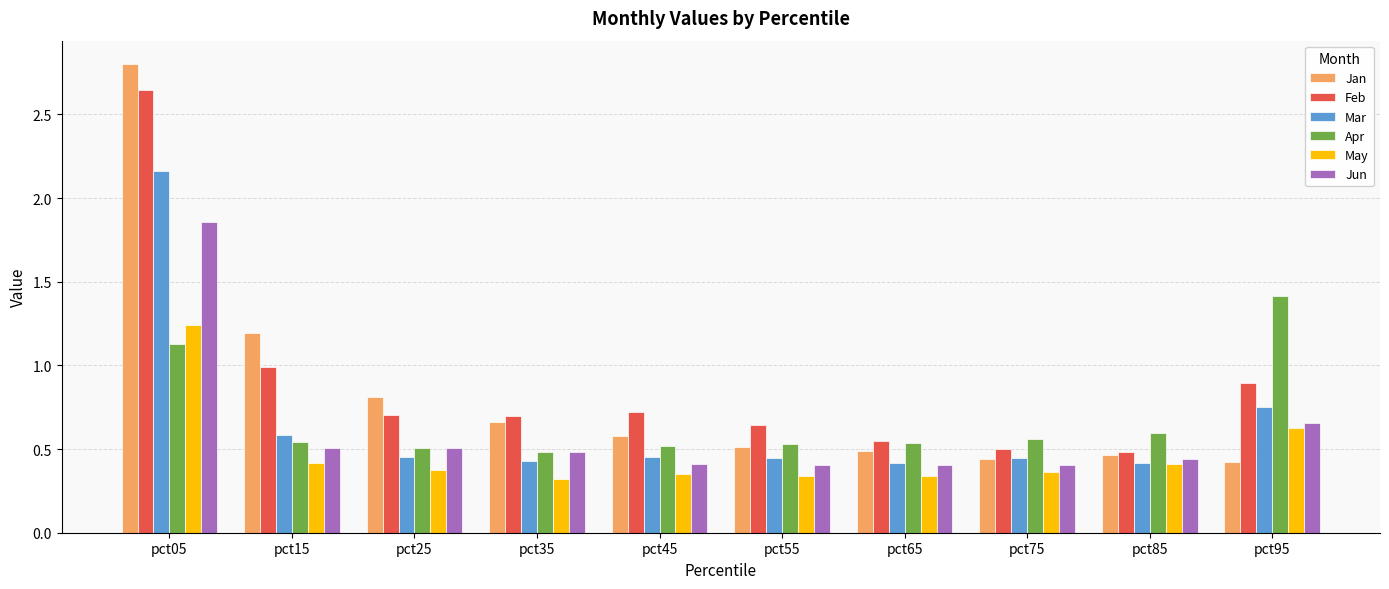

Which series has the largest range (max minus min)?

Jan